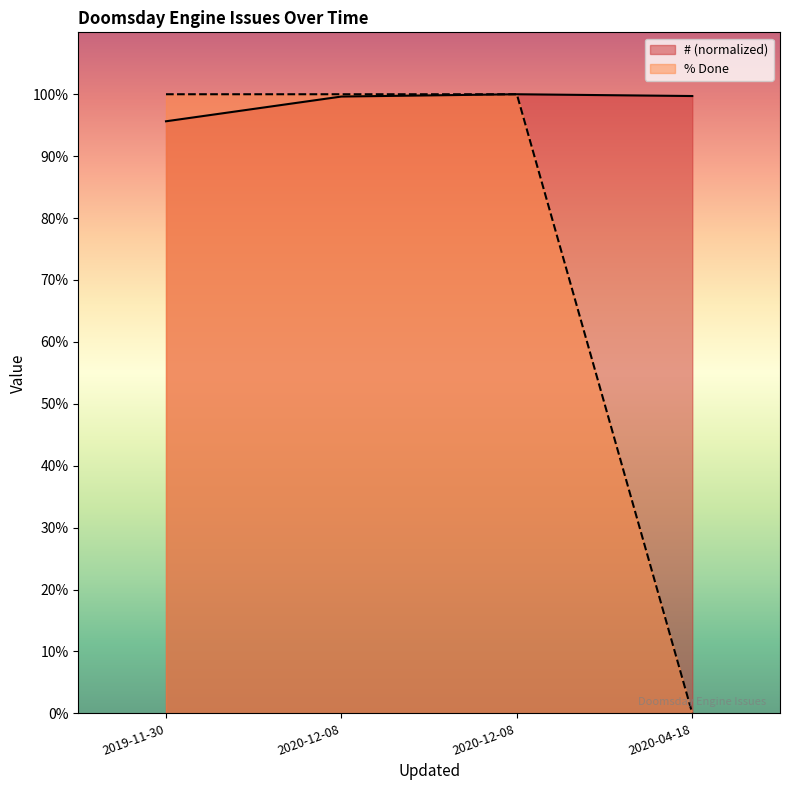

What is the highest value of the % Done series?

100.0